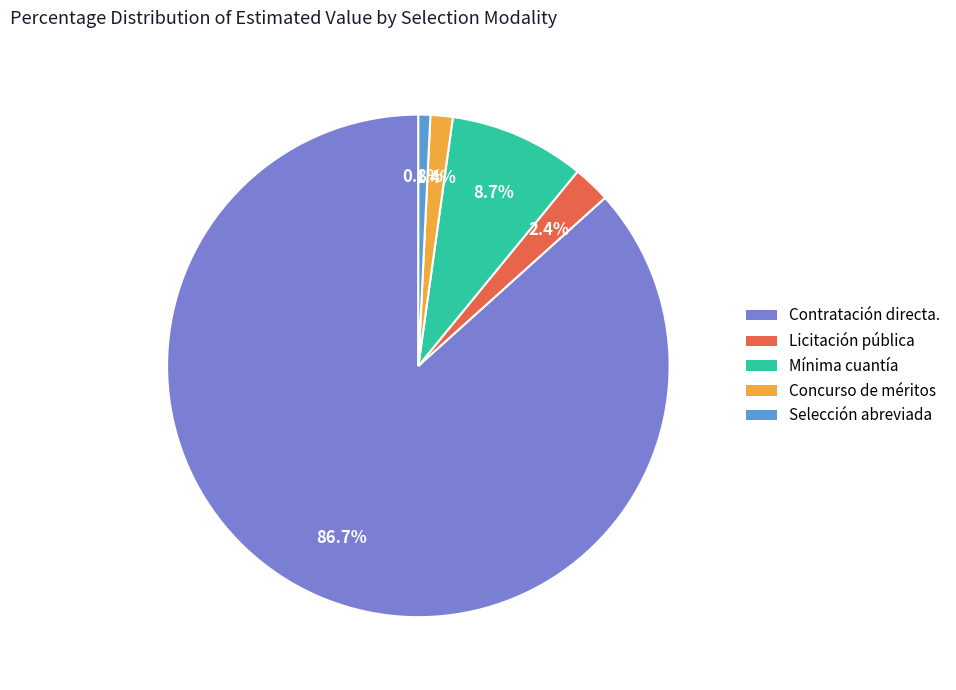

How many slices are in this pie chart?

5